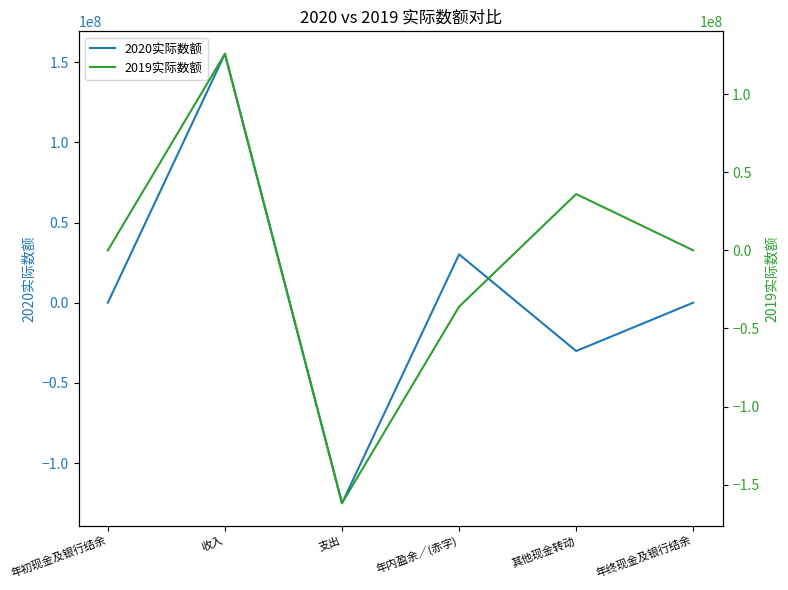

Which has a higher value, 年初现金及银行结余 or 年终现金及银行结余?

年初现金及银行结余